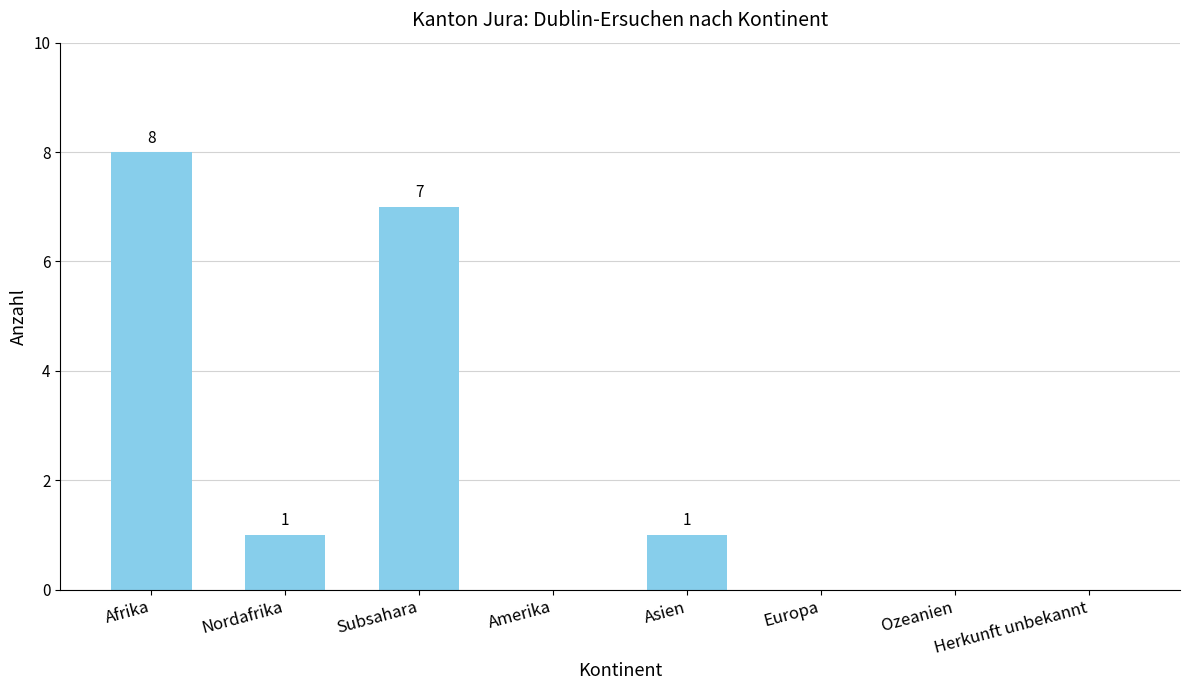

Which category has the highest value across all series?

Afrika